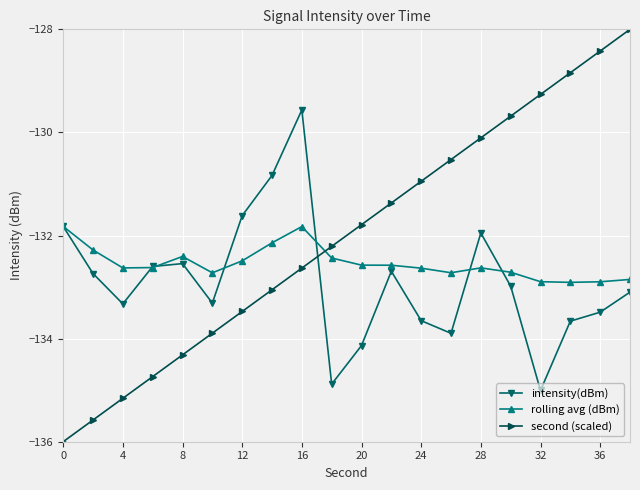

Which series has the largest total across all categories?

second (scaled)